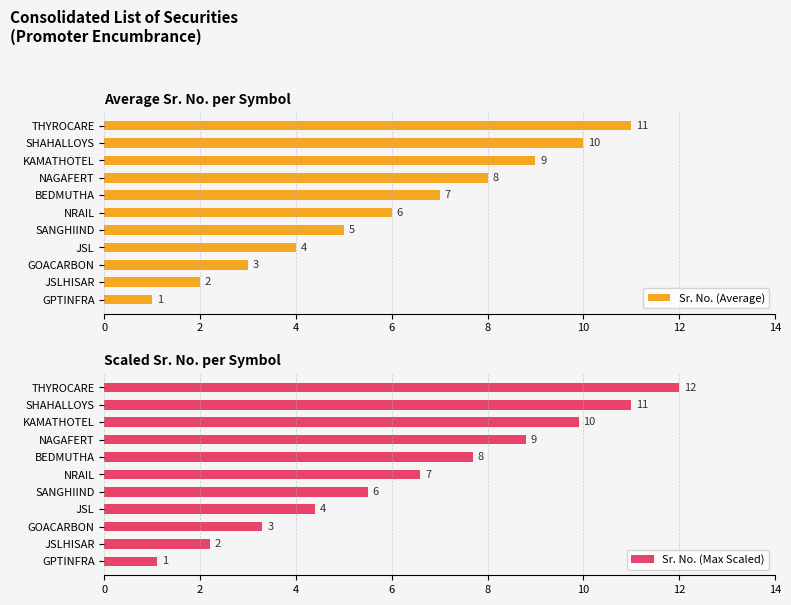

At which label is Sr. No. (Average) closest to 6?

NRAIL